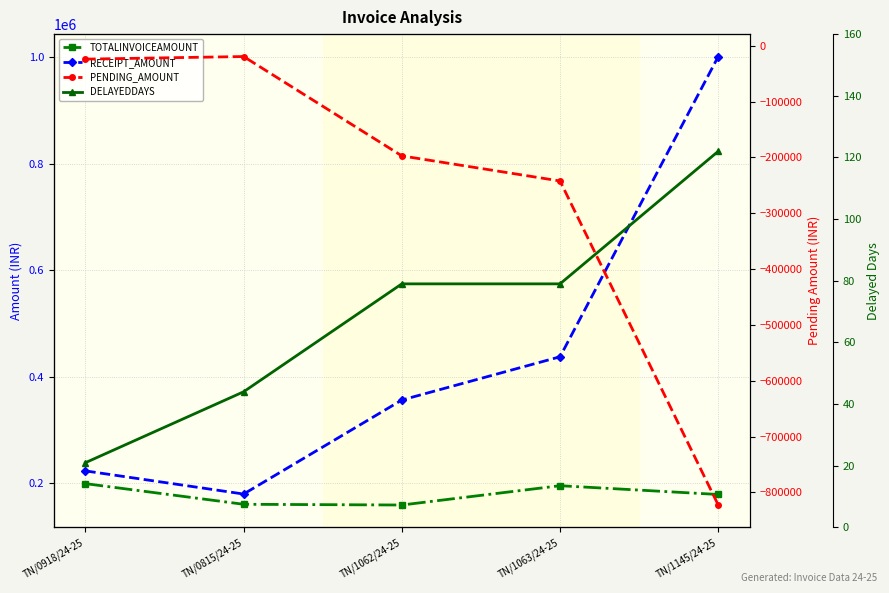

Where is TOTALINVOICEAMOUNT nearest to the value 179126?

TN/1145/24-25